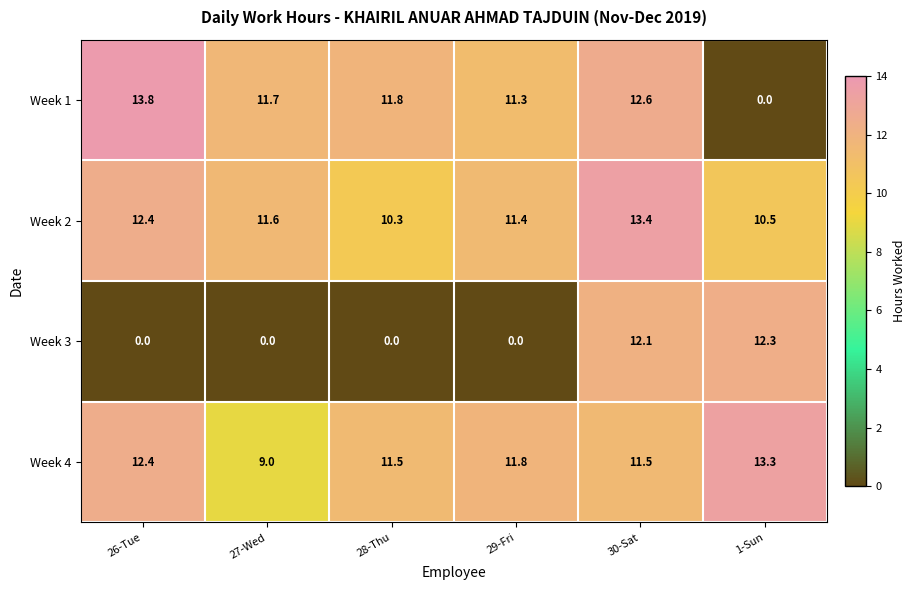

What is the spread (max minus min) of values at 27-Wed?

11.7